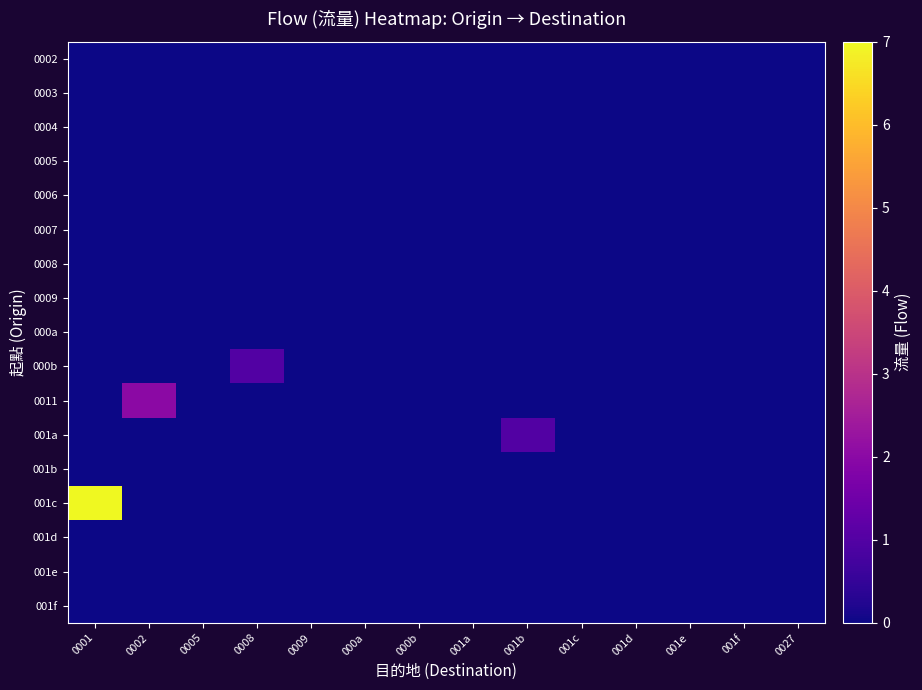

Which series has the widest spread of values?

001c